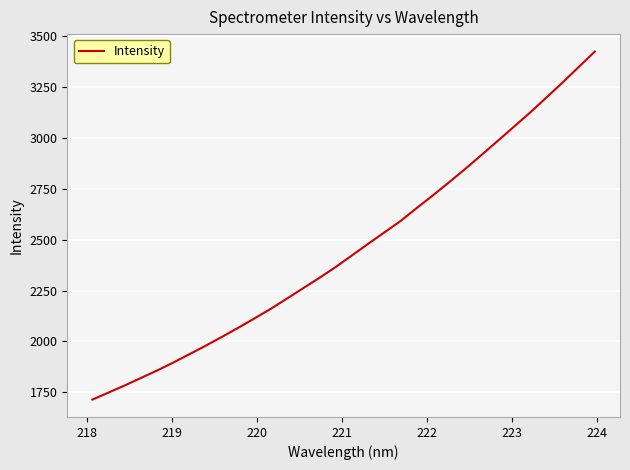

What is the difference between the maximum and minimum values?

1711.7